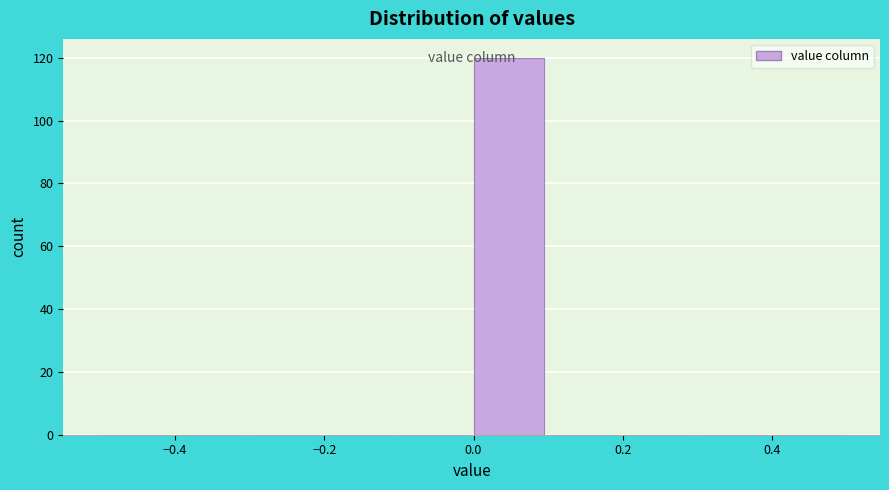

Reading left to right, list every bar in this chart as the range it spans on the x-axis followed by its height. The values are not printed on the chart, so give them approximately, as read against the axis.

-0.5 to -0.4: 0
-0.4 to -0.3: 0
-0.3 to -0.2: 0
-0.2 to -0.1: 0
-0.1 to 0.0: 0
0.0 to 0.1: 120
0.1 to 0.2: 0
0.2 to 0.3: 0
0.3 to 0.4: 0
0.4 to 0.5: 0